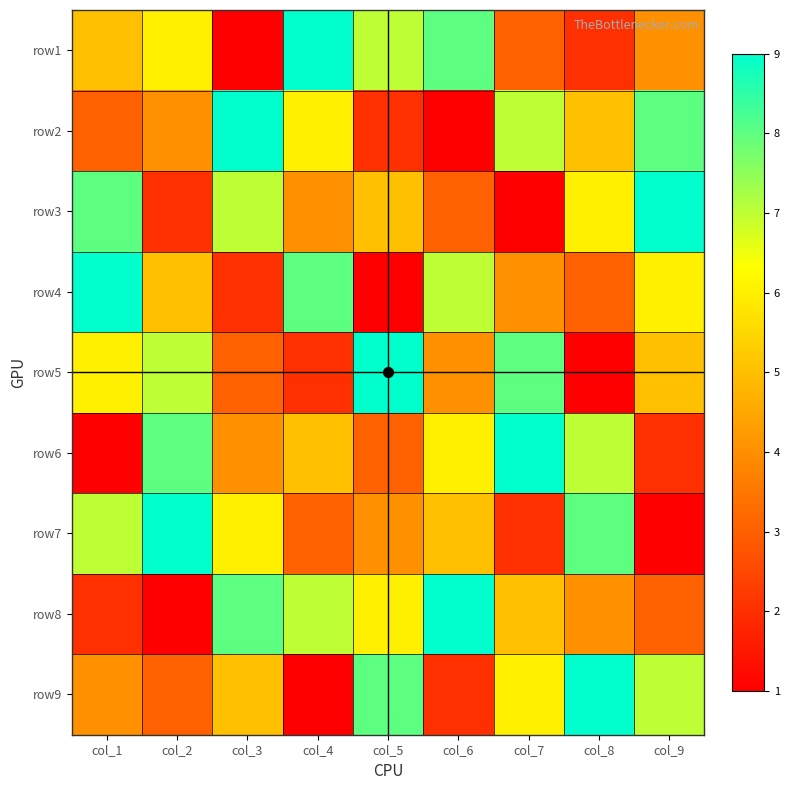

What is the smallest value displayed?

1